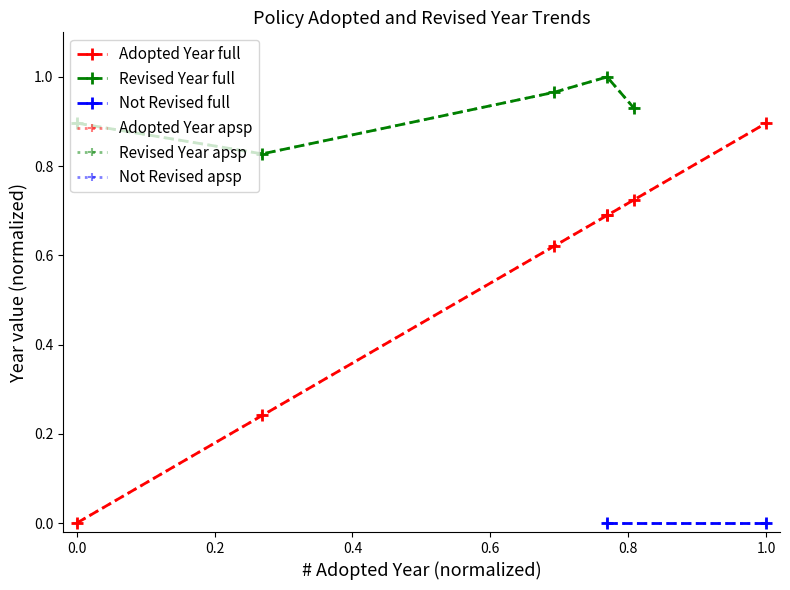

What is the difference between the maximum and minimum values?

0.9